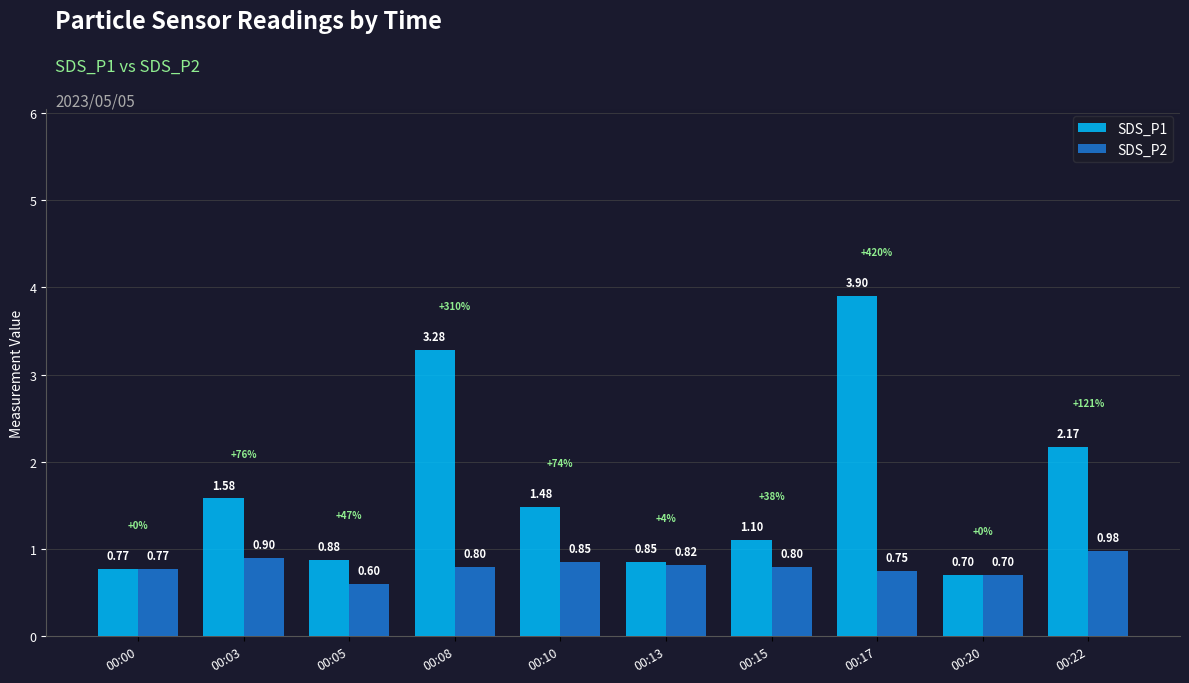

How many groups of bars are there?

10